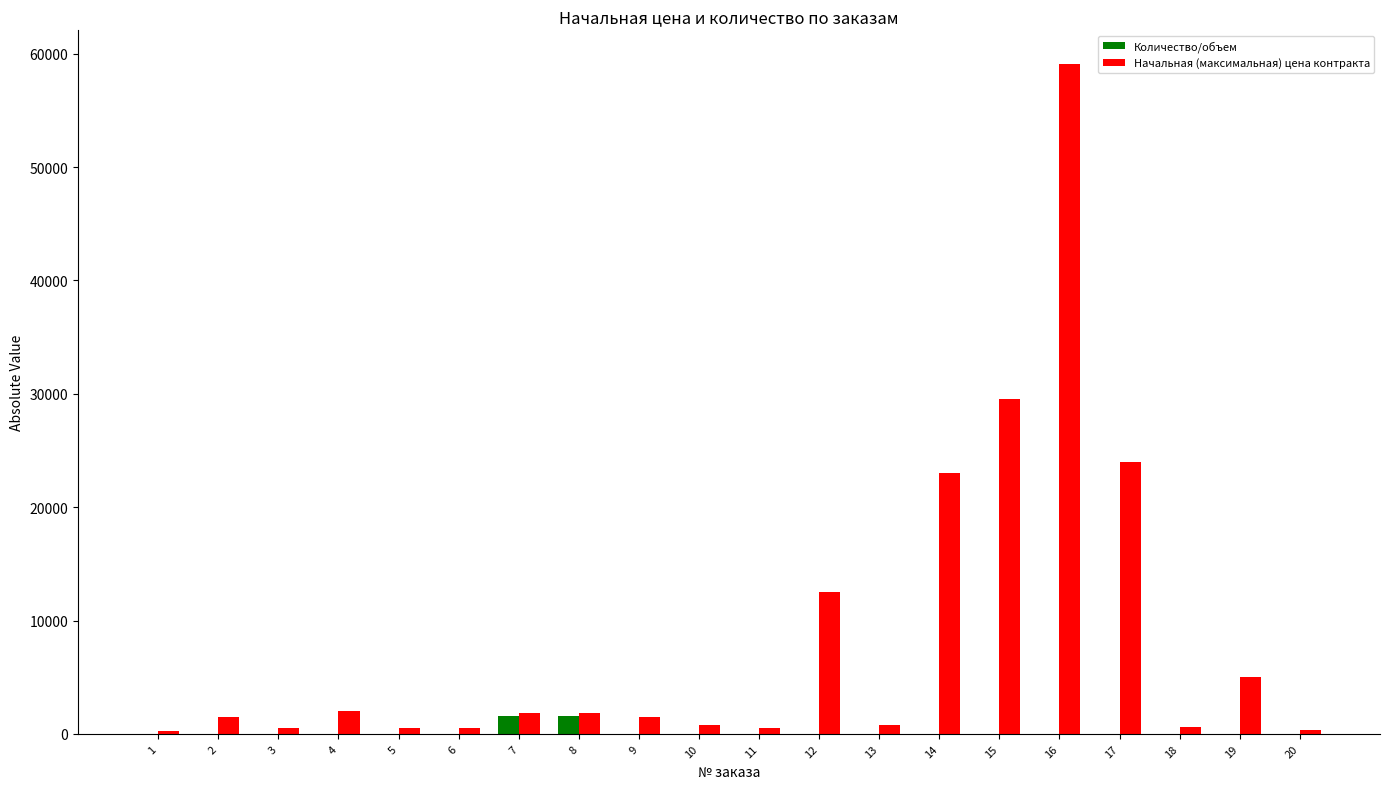

What is the greatest value displayed?

59100